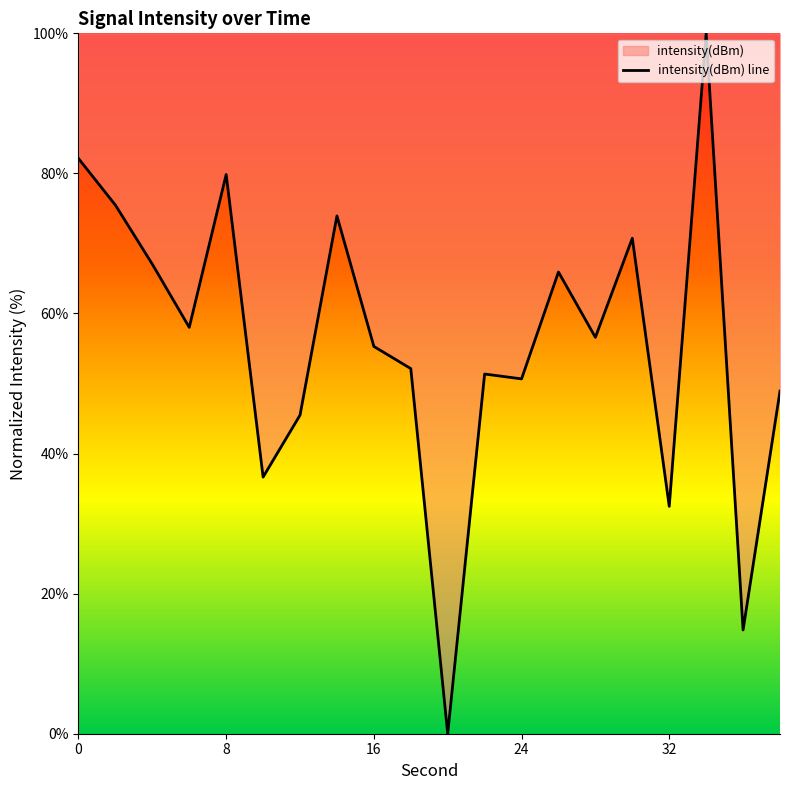

What is the value of the 13th point from the left?

50.7